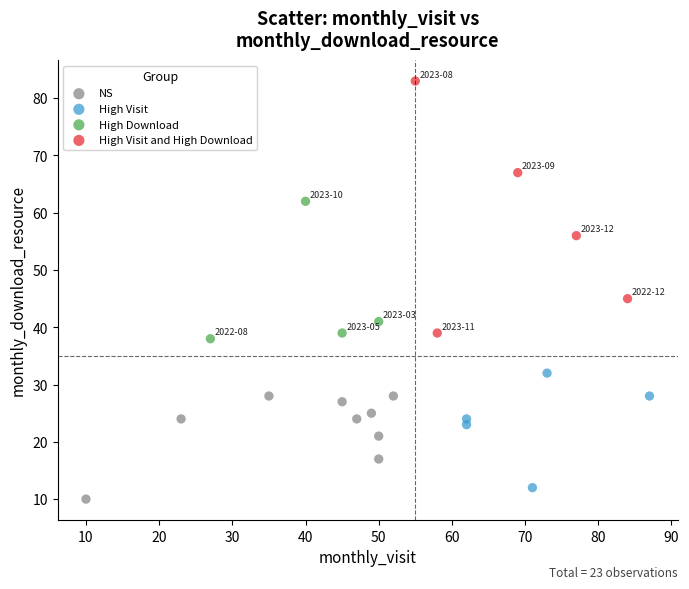

Which series contains the lowest Y value?

NS